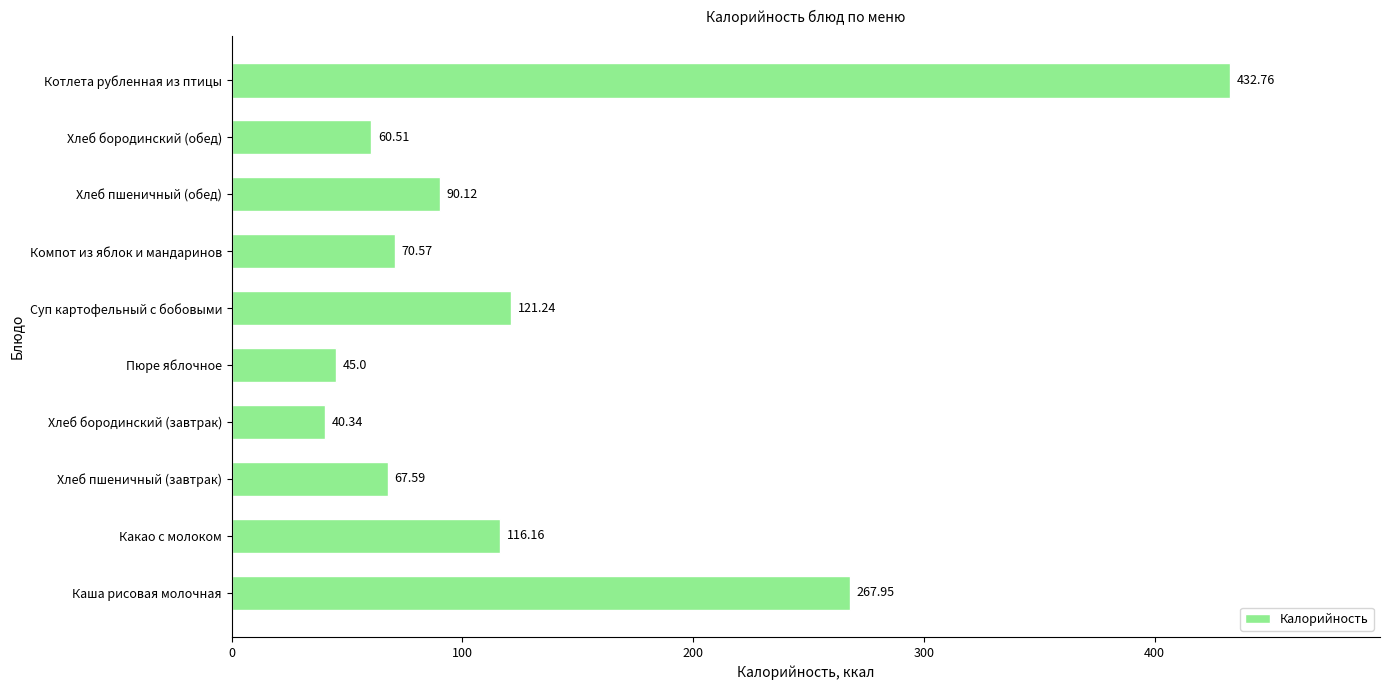

Which category has the highest value across all series?

Котлета рубленная из птицы